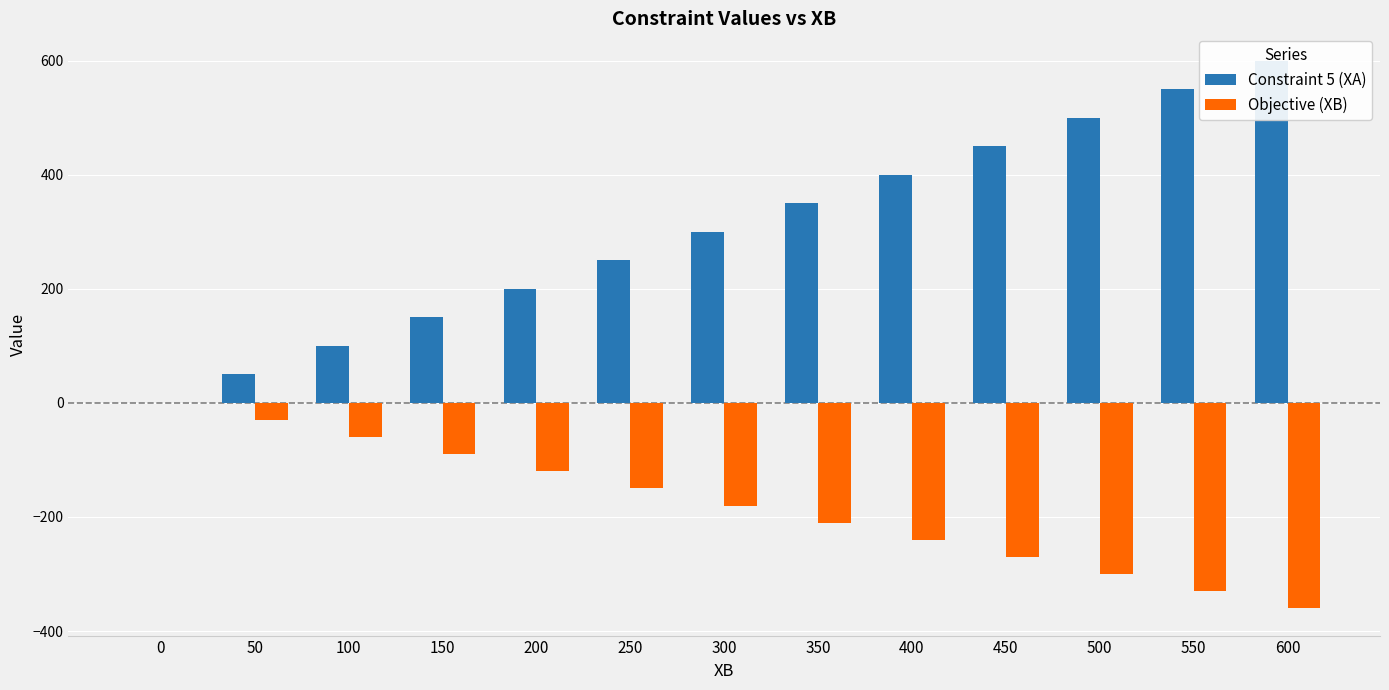

Which series has the largest total across all categories?

Constraint 5 (XA)